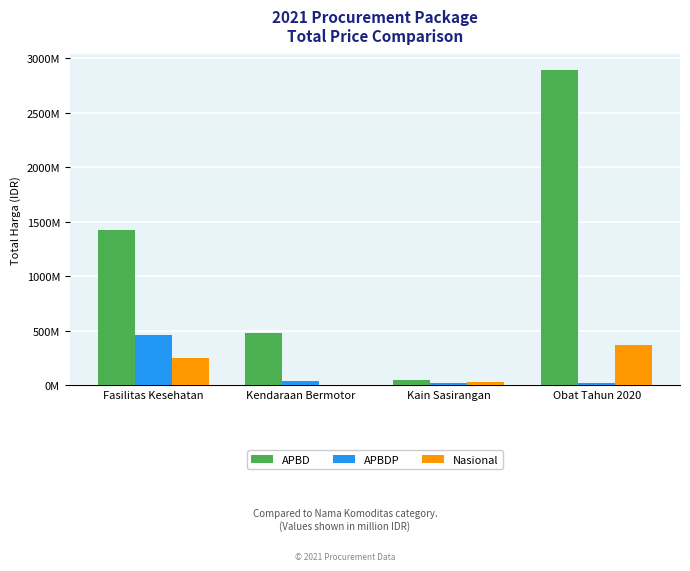

Are the bars horizontal?

No